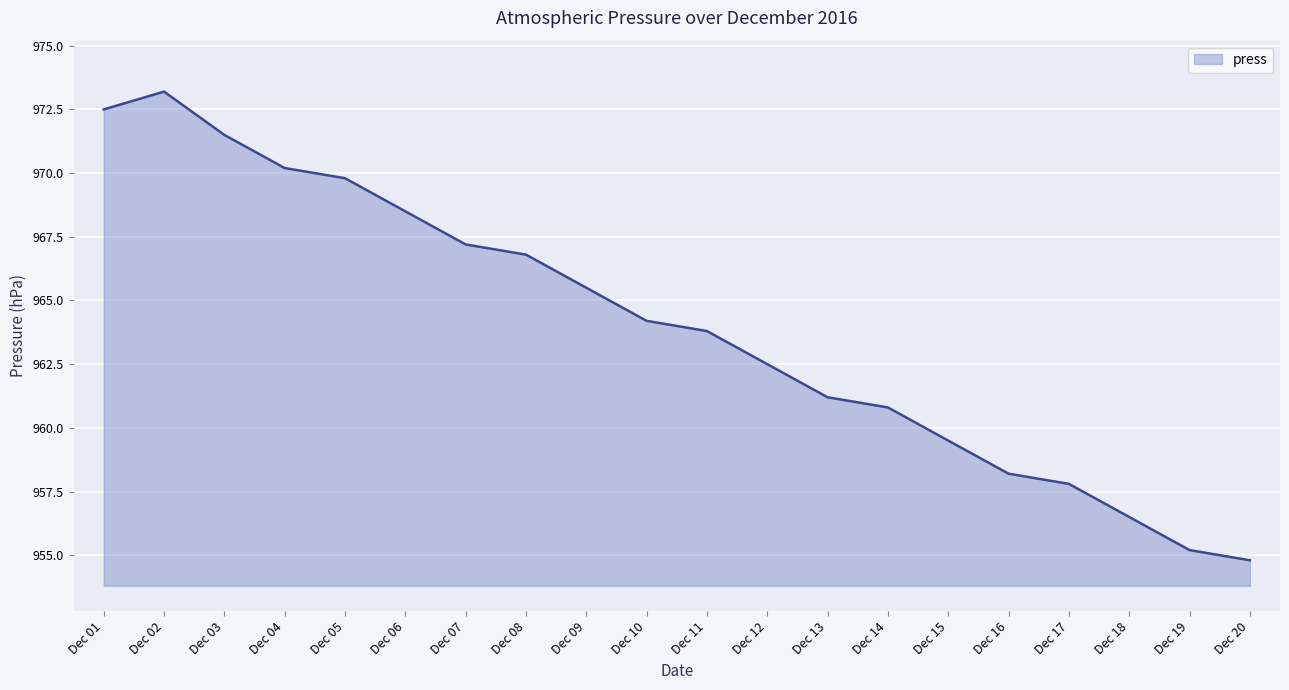

What is the change in value from Dec 03 to Dec 14?

-10.7